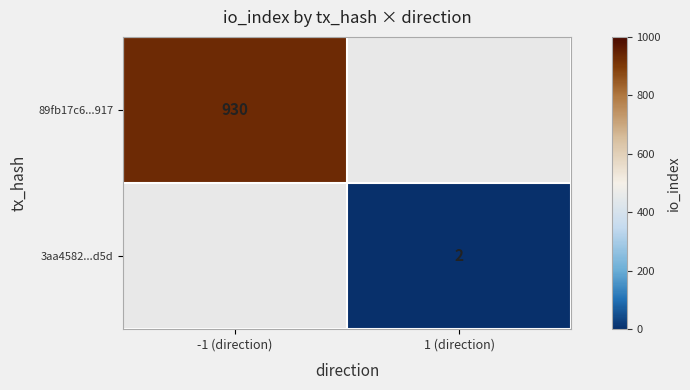

The 3aa4582...d5d series shows 0.4 at 1 (direction). True or false?

False